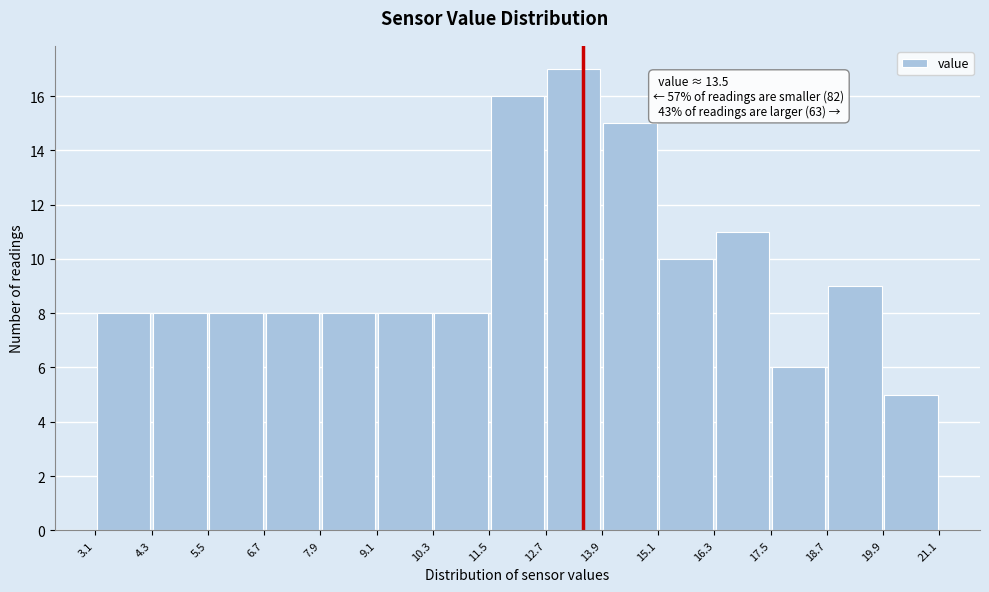

Which range on the x-axis has the tallest bar?

12.7 to 13.9